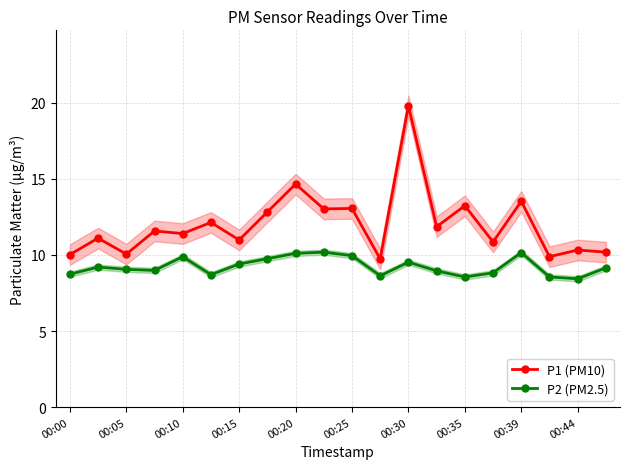

Which category has the highest value in the P1 (PM10) series?

00:30